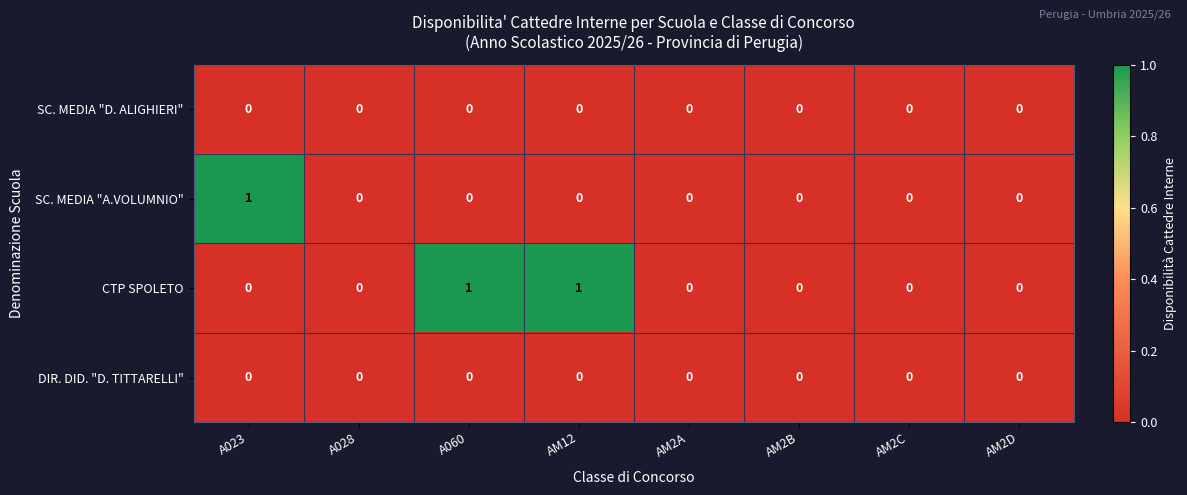

True or false: DIR. DID. "D. TITTARELLI" has a value of 0 at A023.

True